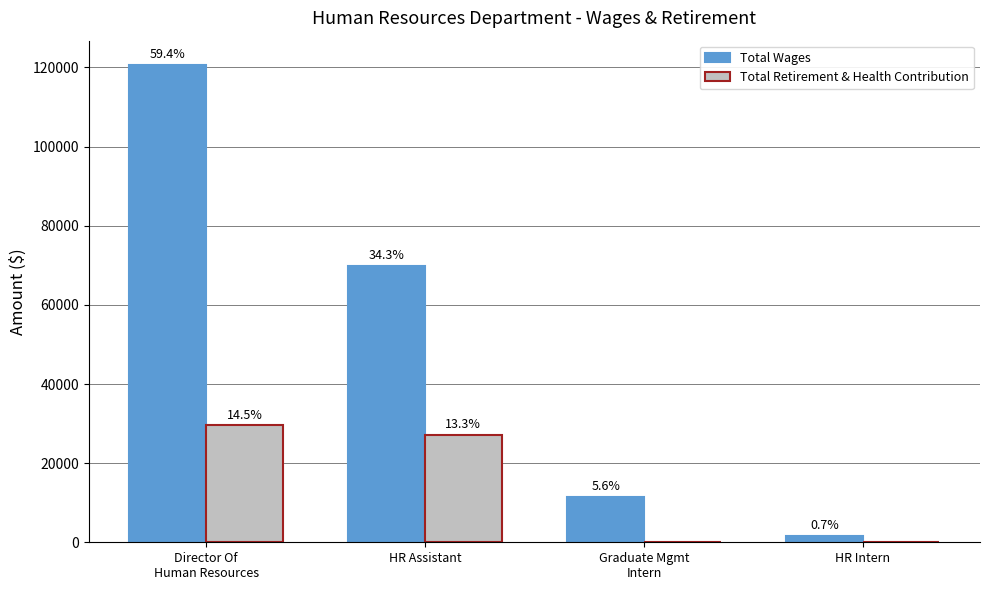

What are all the series names shown in the legend?

Total Wages, Total Retirement & Health Contribution